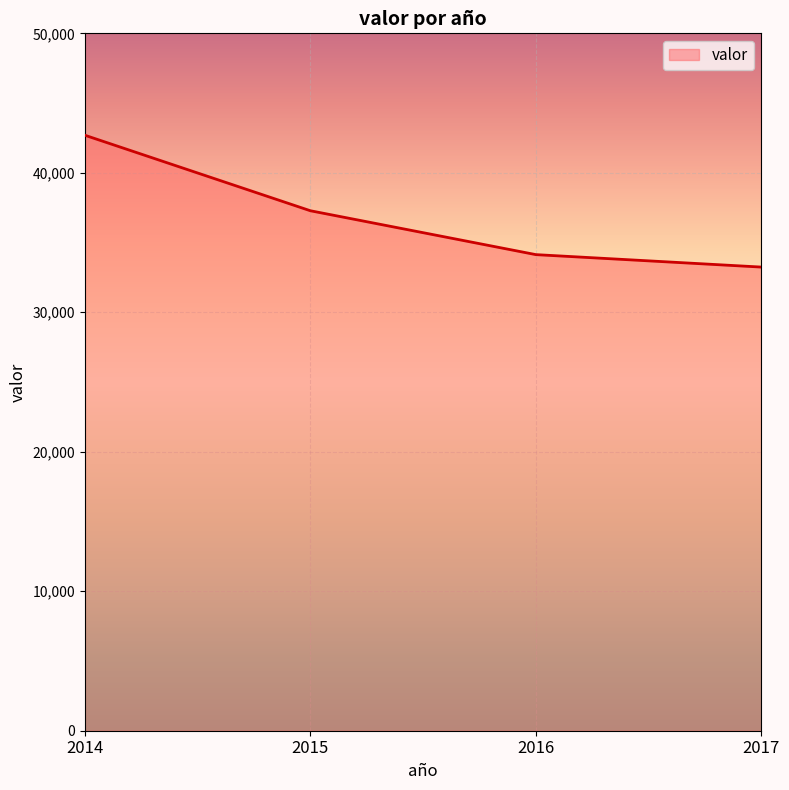

What is the difference between the values at 2016 and 2014?

8559